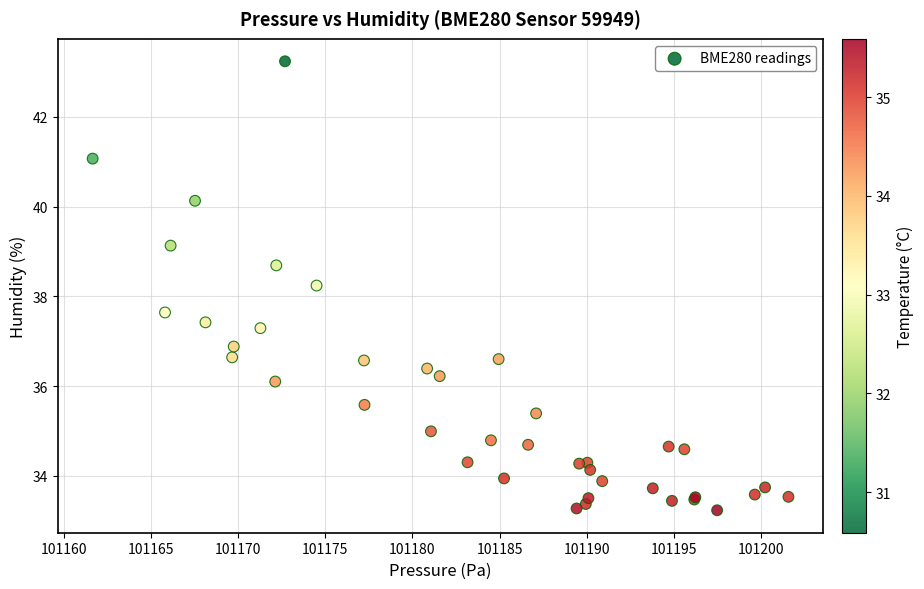

What Y value in the scatter plot is closest to 38?

38.2